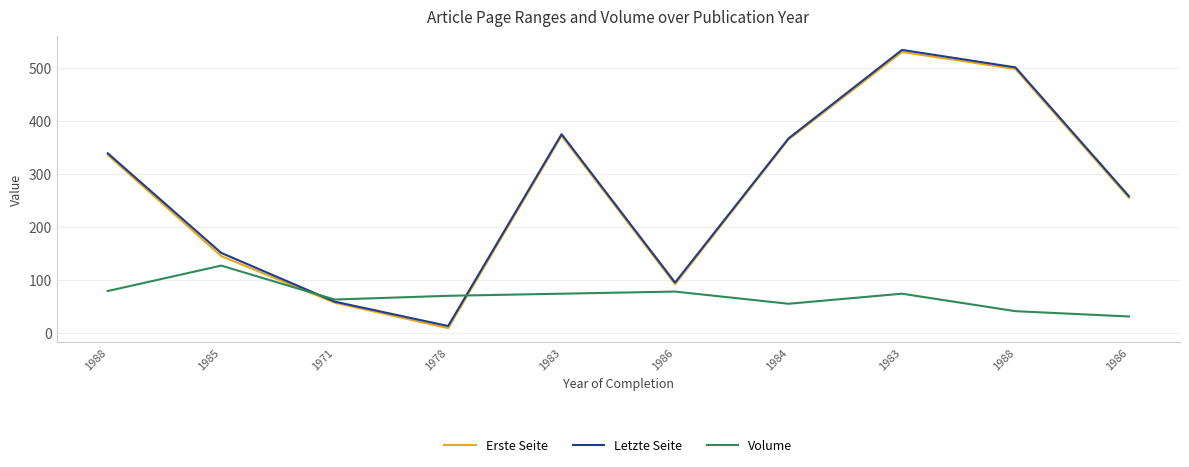

List the series in order of their peak value, lowest first.

Volume, Erste Seite, Letzte Seite